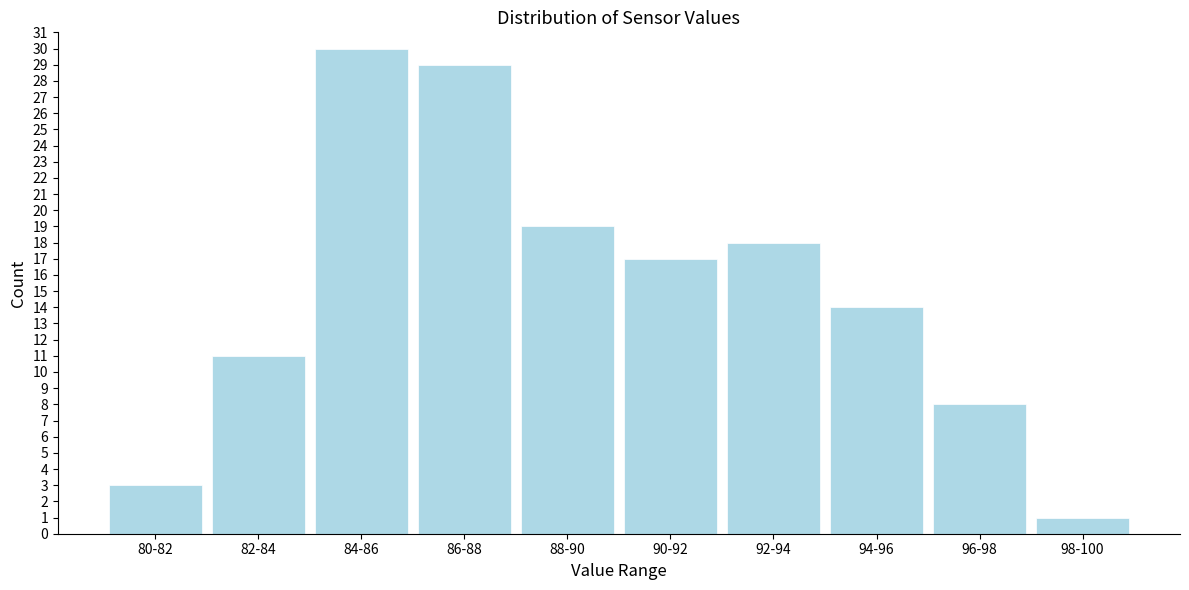

Reading left to right, extract all data points from this chart.

3	11	30	29	19	17	18	14	8	1